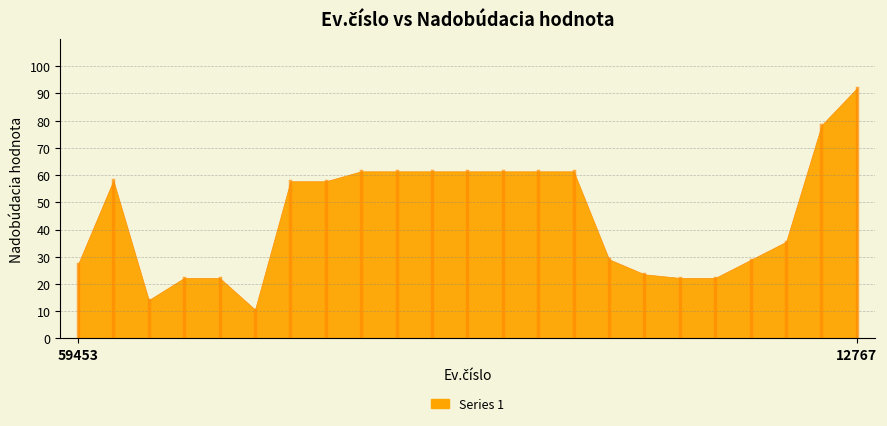

Which label corresponds to the largest value in the chart?

12767